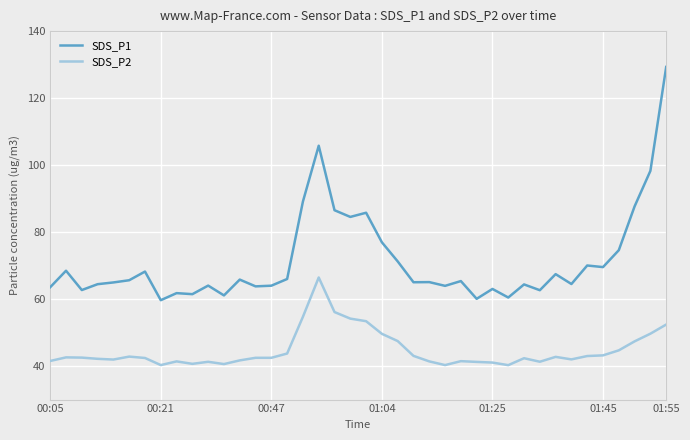

What is the average value of the SDS_P1 series?

71.4